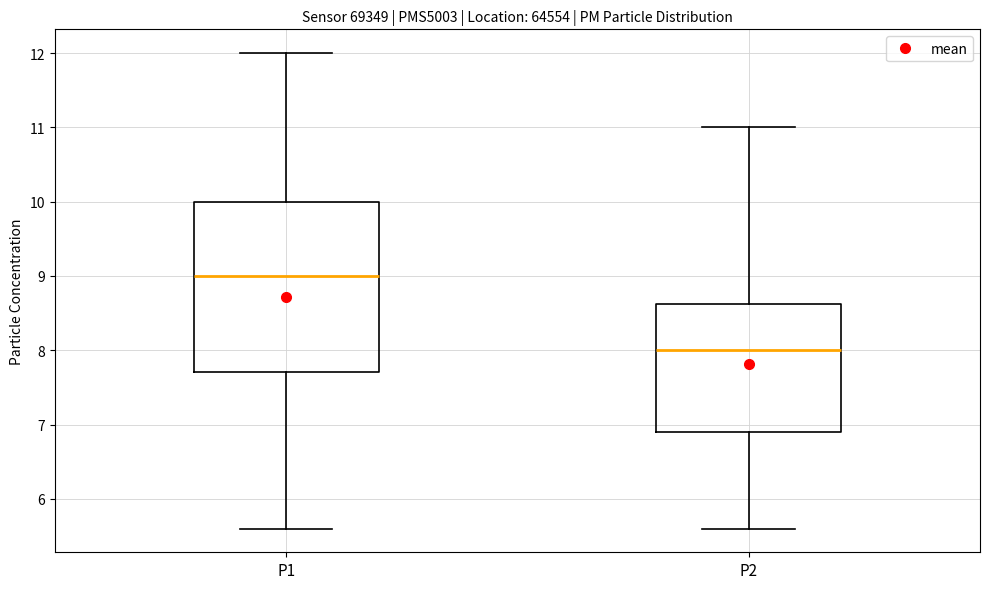

Reading left to right, transcribe this box plot: for each box, give where its median line is, the range the box spans, and where its two whiskers end, as read against the y-axis. The values are not printed on the chart, so give them approximately, as read against the axis.

P1: median 9.0, box 7.7 to 10.0, whiskers 5.6 to 12.0
P2: median 8.0, box 6.9 to 8.6, whiskers 5.6 to 11.0